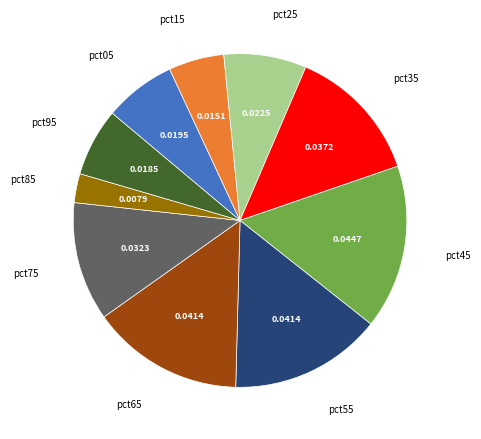

How many segments does this pie chart have?

10